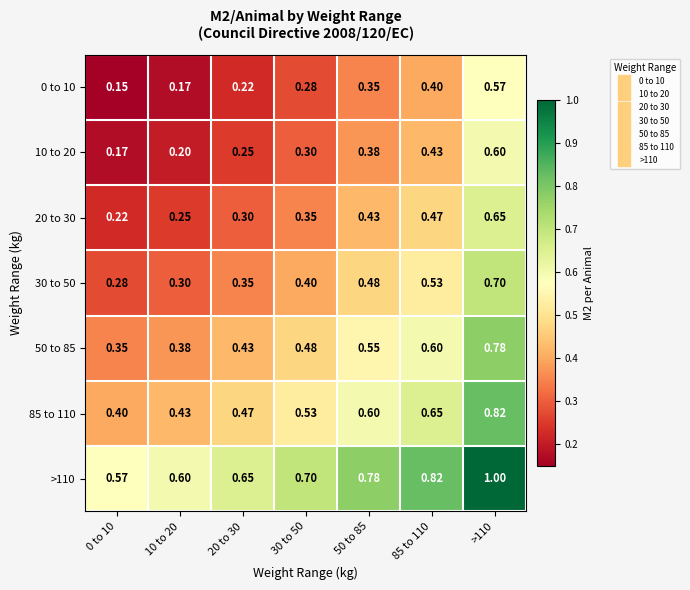

Is the value of 50 to 85 at 20 to 30 greater than the value of 20 to 30 at 10 to 20?

Yes